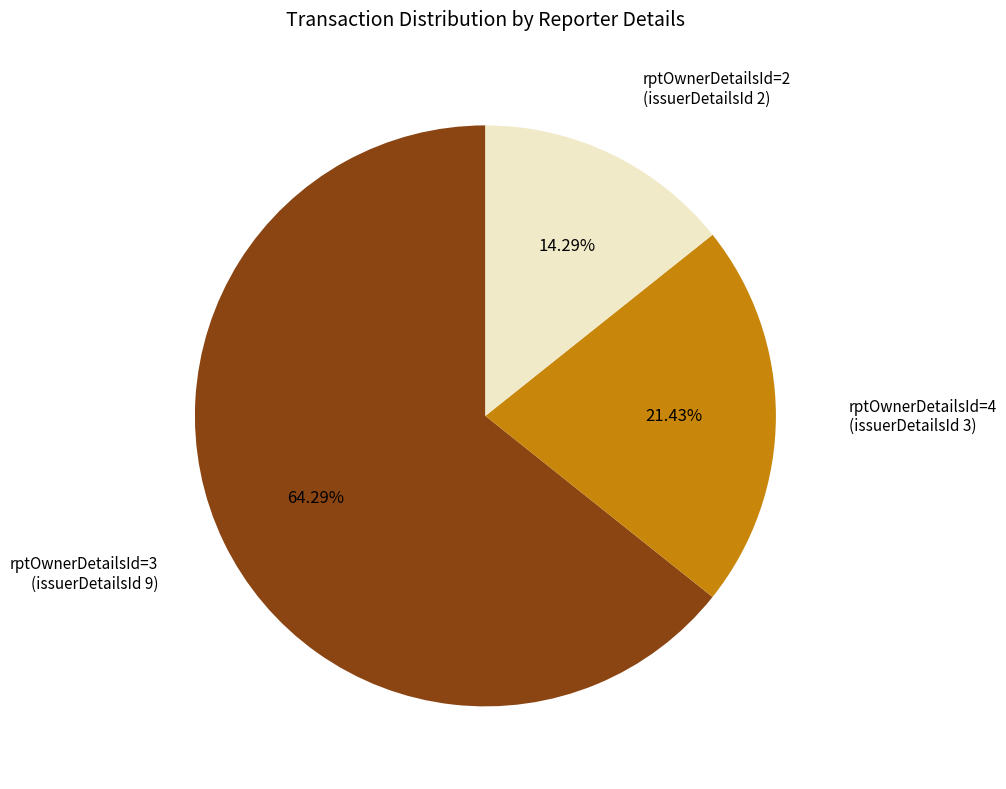

Is it true that rptOwnerDetailsId=4 is 21% of the pie?

True